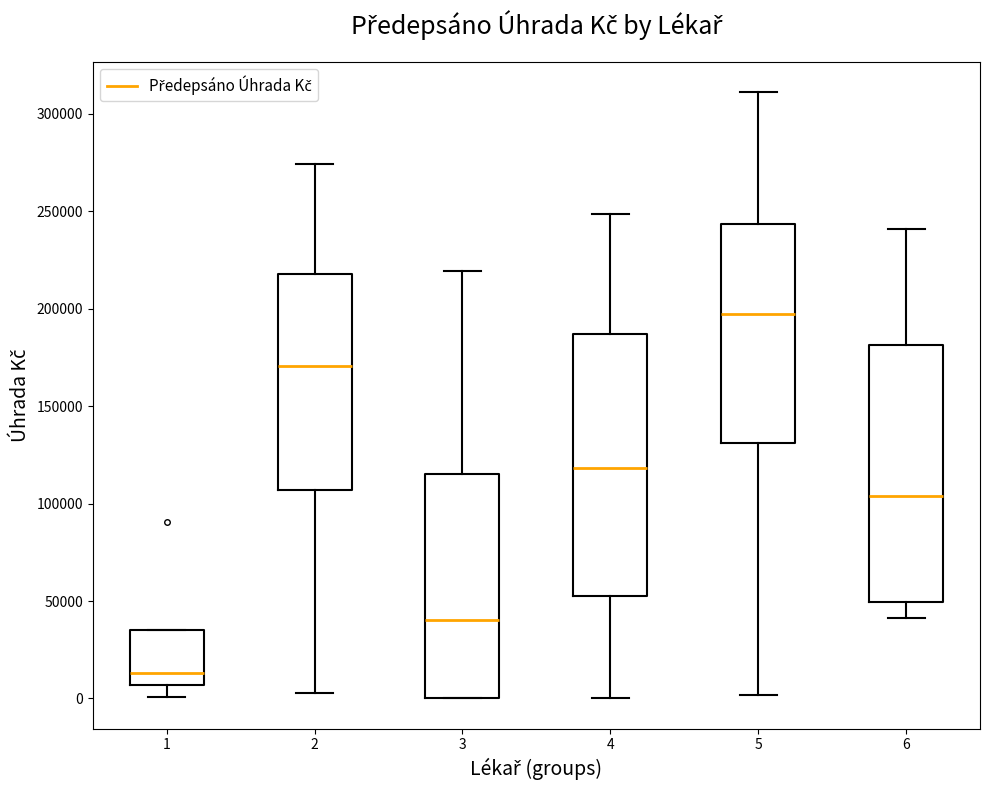

Reading left to right, transcribe this box plot: for each box, give where its median line is, the range the box spans, and where its two whiskers end, as read against the y-axis. The values are not printed on the chart, so give them approximately, as read against the axis.

1: median 15000, box 5000 to 35000, whiskers 0 to 35000
2: median 170000, box 105000 to 220000, whiskers 5000 to 275000
3: median 40000, box 0 to 115000, whiskers 0 to 220000
4: median 120000, box 50000 to 185000, whiskers 0 to 250000
5: median 195000, box 130000 to 245000, whiskers 0 to 310000
6: median 105000, box 50000 to 180000, whiskers 40000 to 240000